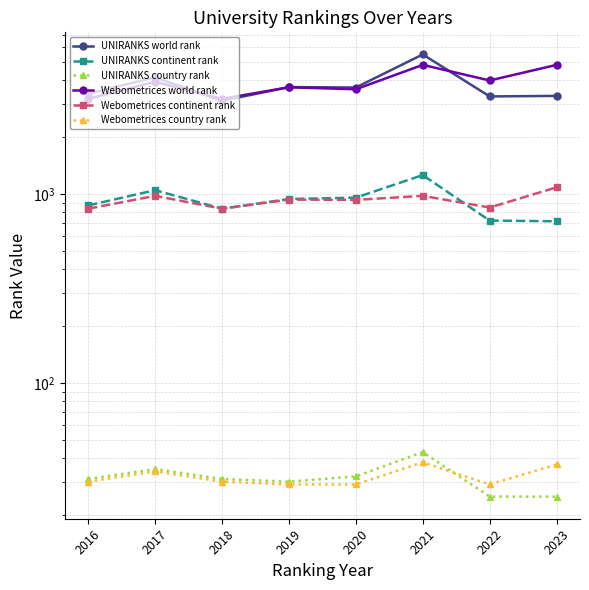

What is the smallest value displayed?

25